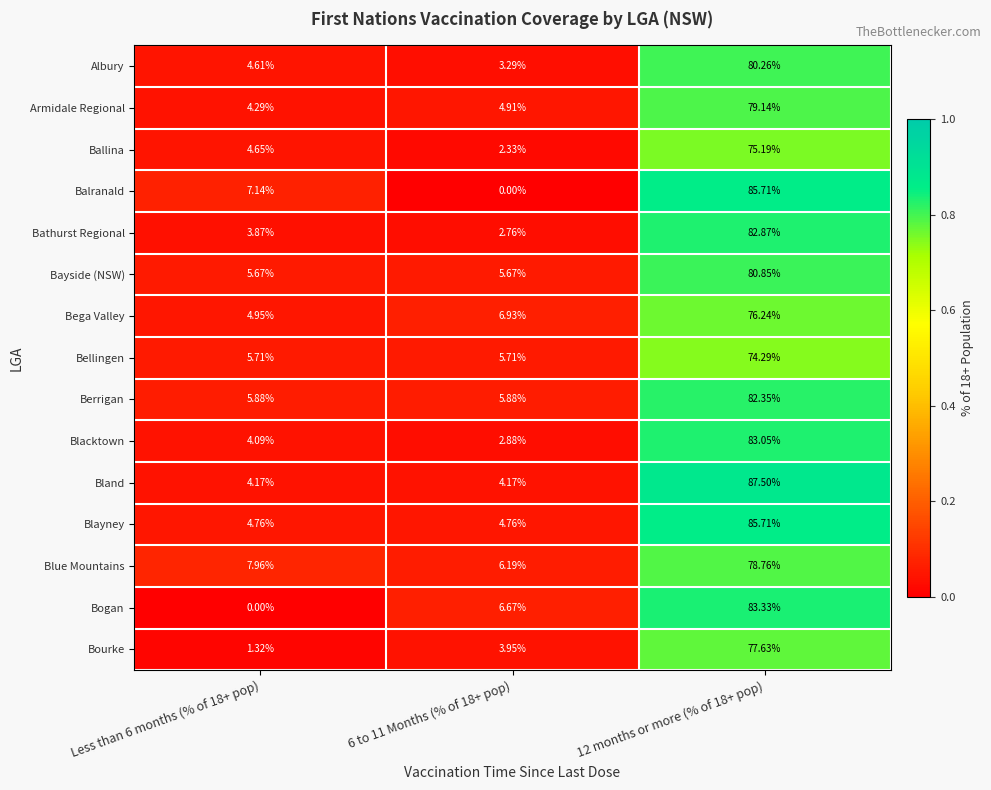

At 6 to 11 Months (% of 18+ pop), list the series in order from largest to smallest.

Bega Valley, Bogan, Blue Mountains, Berrigan, Bellingen, Bayside (NSW), Armidale Regional, Blayney, Bland, Bourke, Albury, Blacktown, Bathurst Regional, Ballina, Balranald